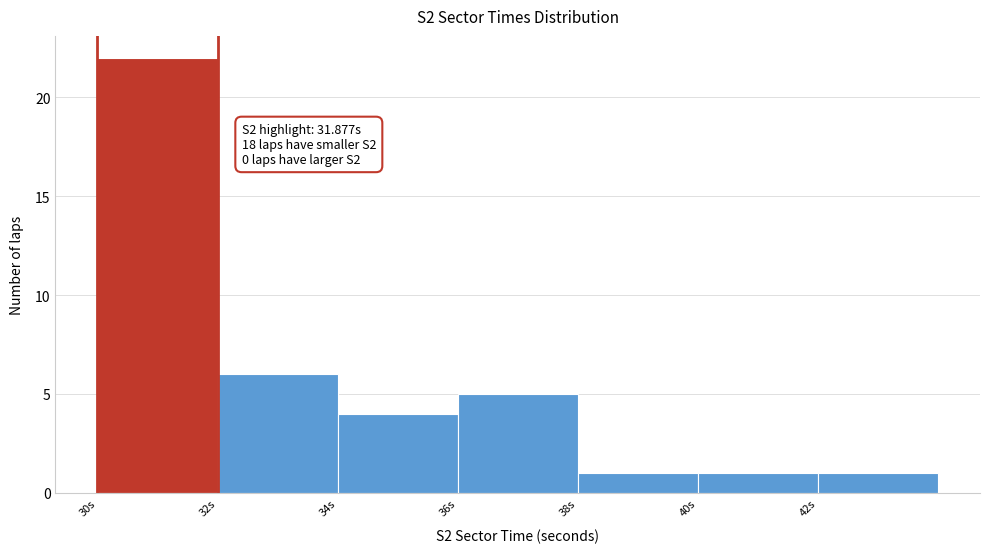

Which range on the x-axis has the tallest bar?

30 to 32